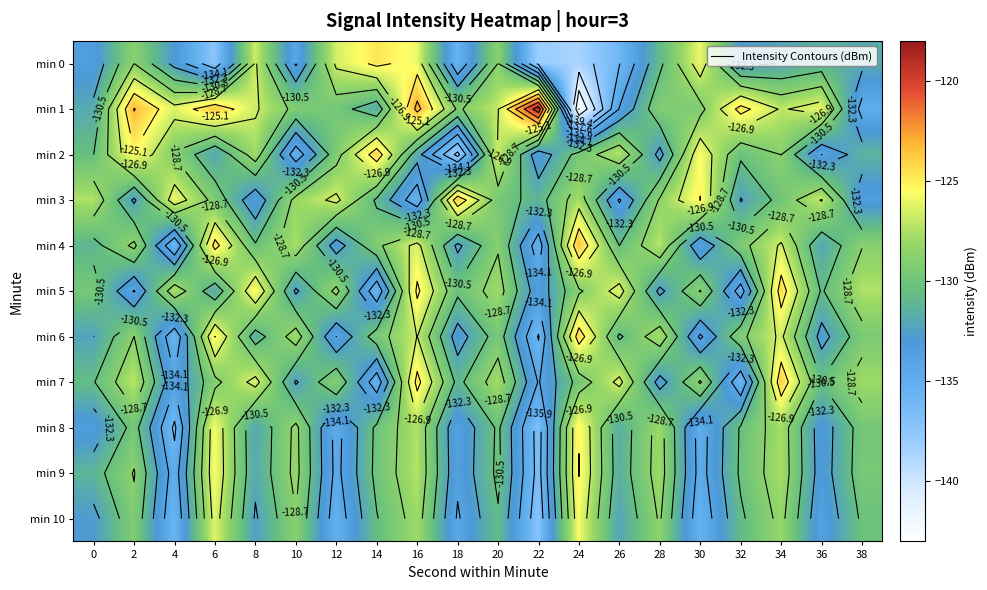

Where is min 4 nearest to the value -129?

14